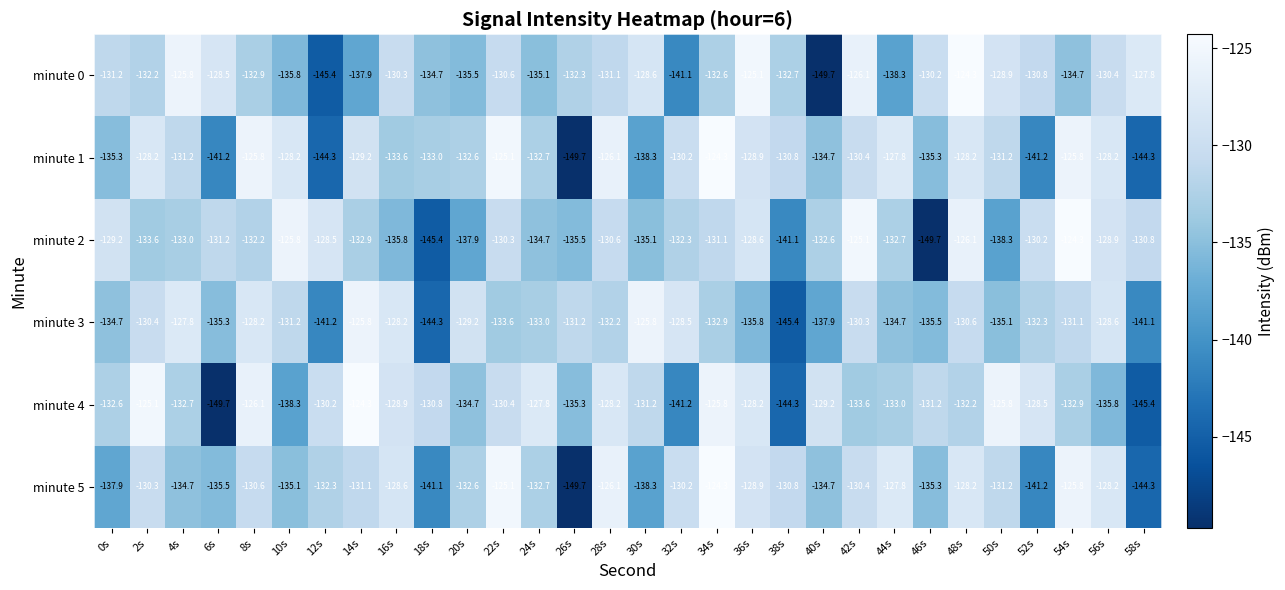

Is it true that minute 3 equals -135.3 at 6s?

True